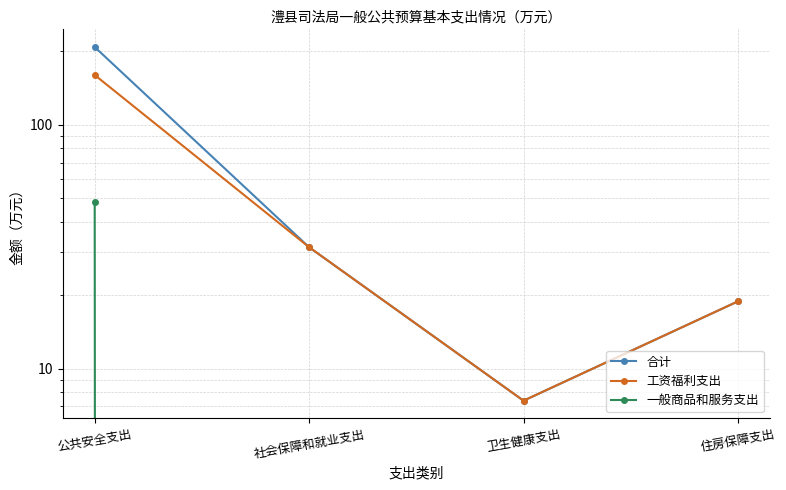

Rank the series at 公共安全支出 from lowest to highest value.

一般商品和服务支出, 工资福利支出, 合计